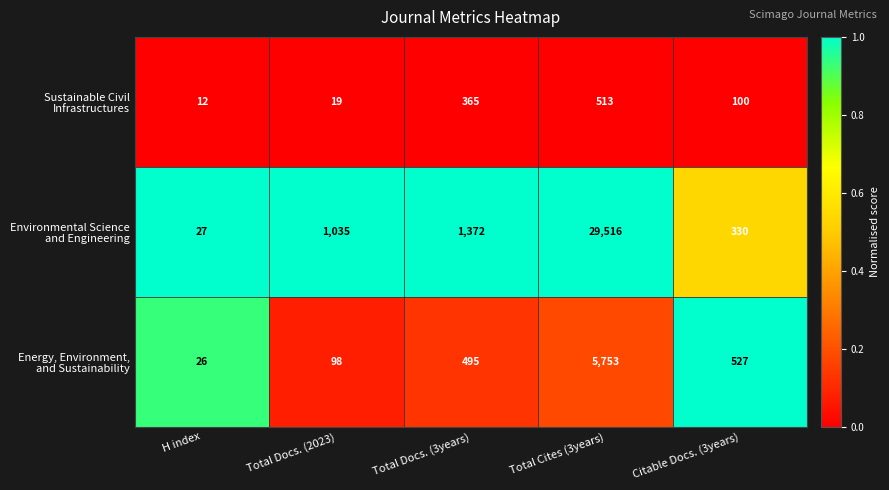

What is the total value across all series at H index?

65